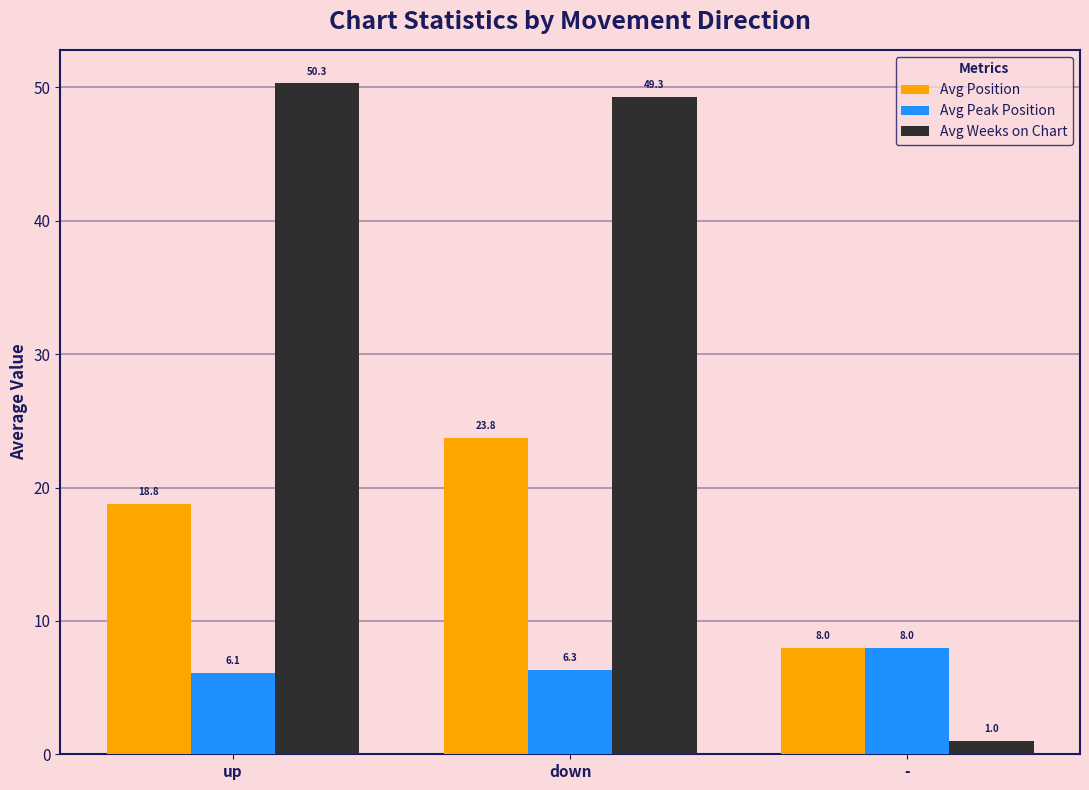

What is the total value across all series at down?

79.4